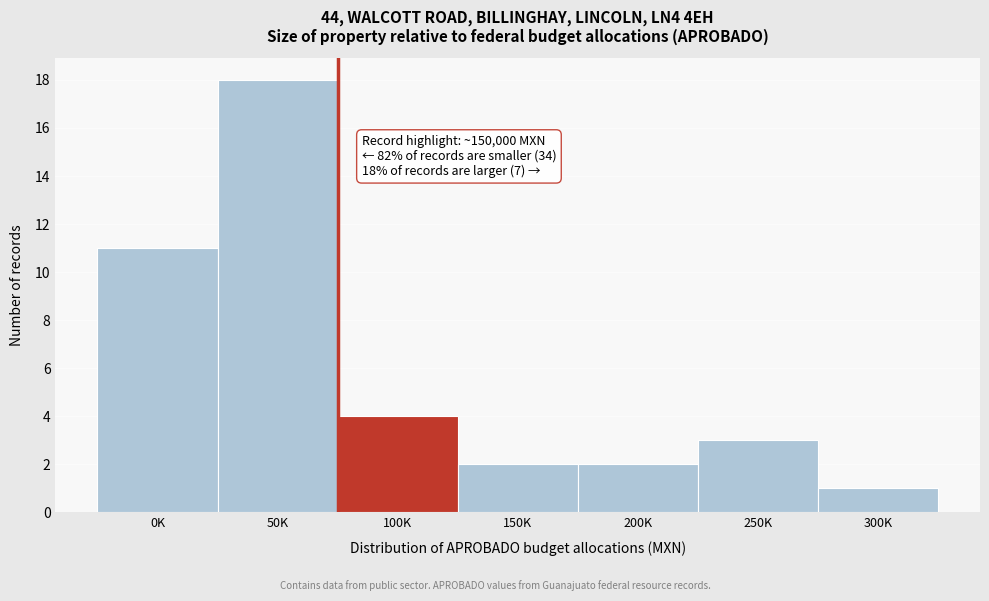

Reading right to left, what are all the values shown in this chart?

300K=1	250K=3	200K=2	150K=2	100K=4	50K=18	0K=11